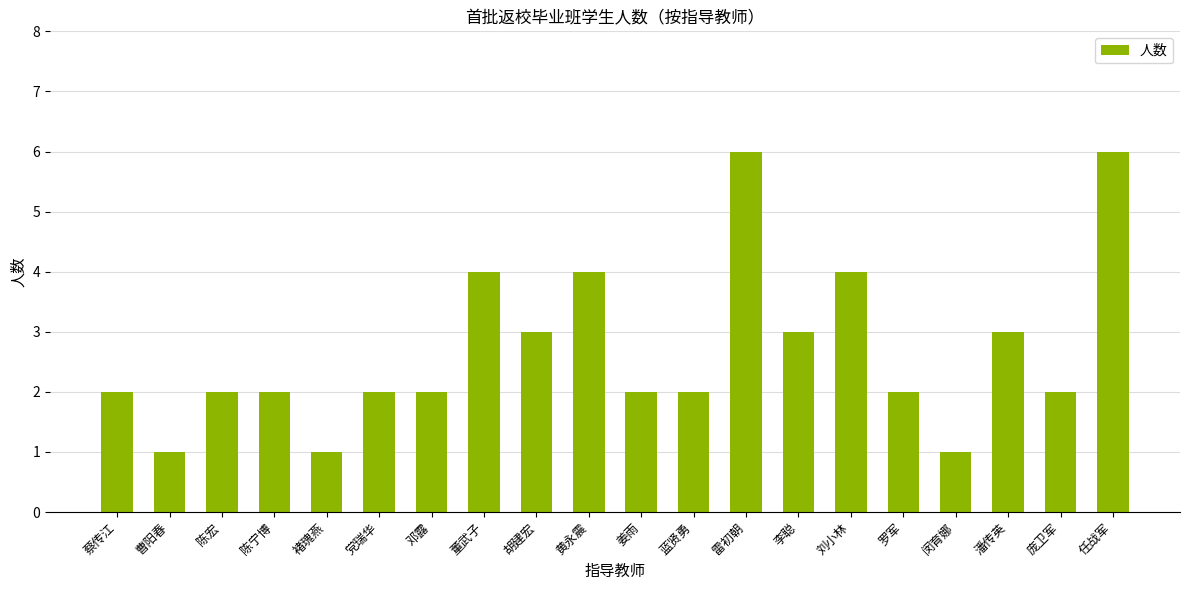

True or false: the data shows 2 at 蓝贤勇.

True